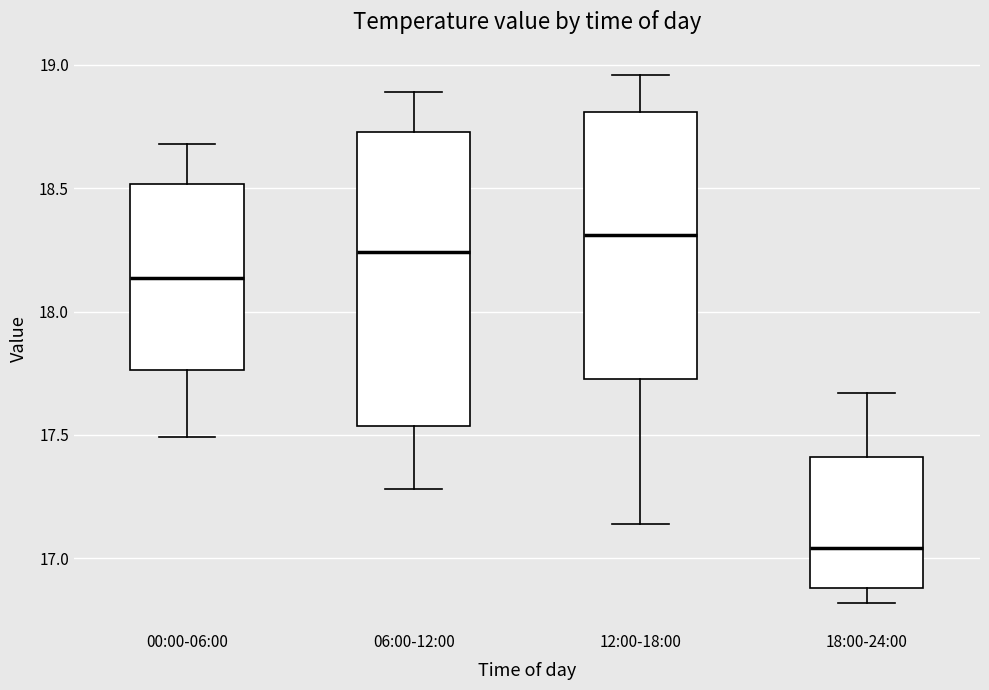

Comparing the boxes themselves (not the whiskers), which one is the tallest?

06:00-12:00